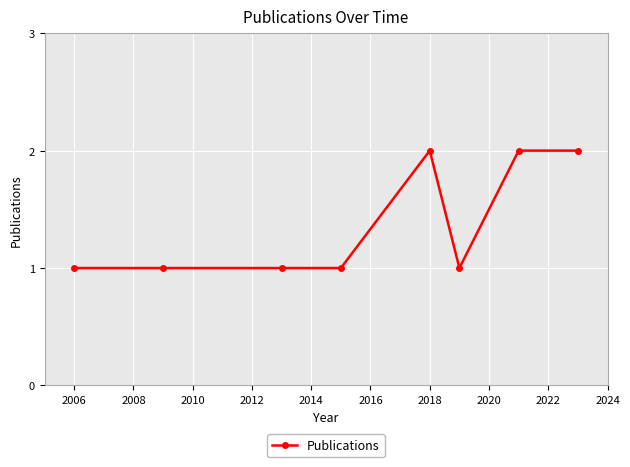

What is the difference between the second highest and minimum values?

1